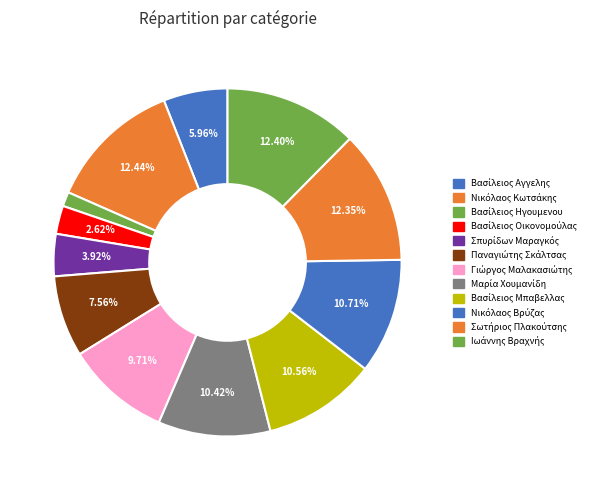

What is the largest slice in the pie chart?

Νικόλαος Κωτσάκης